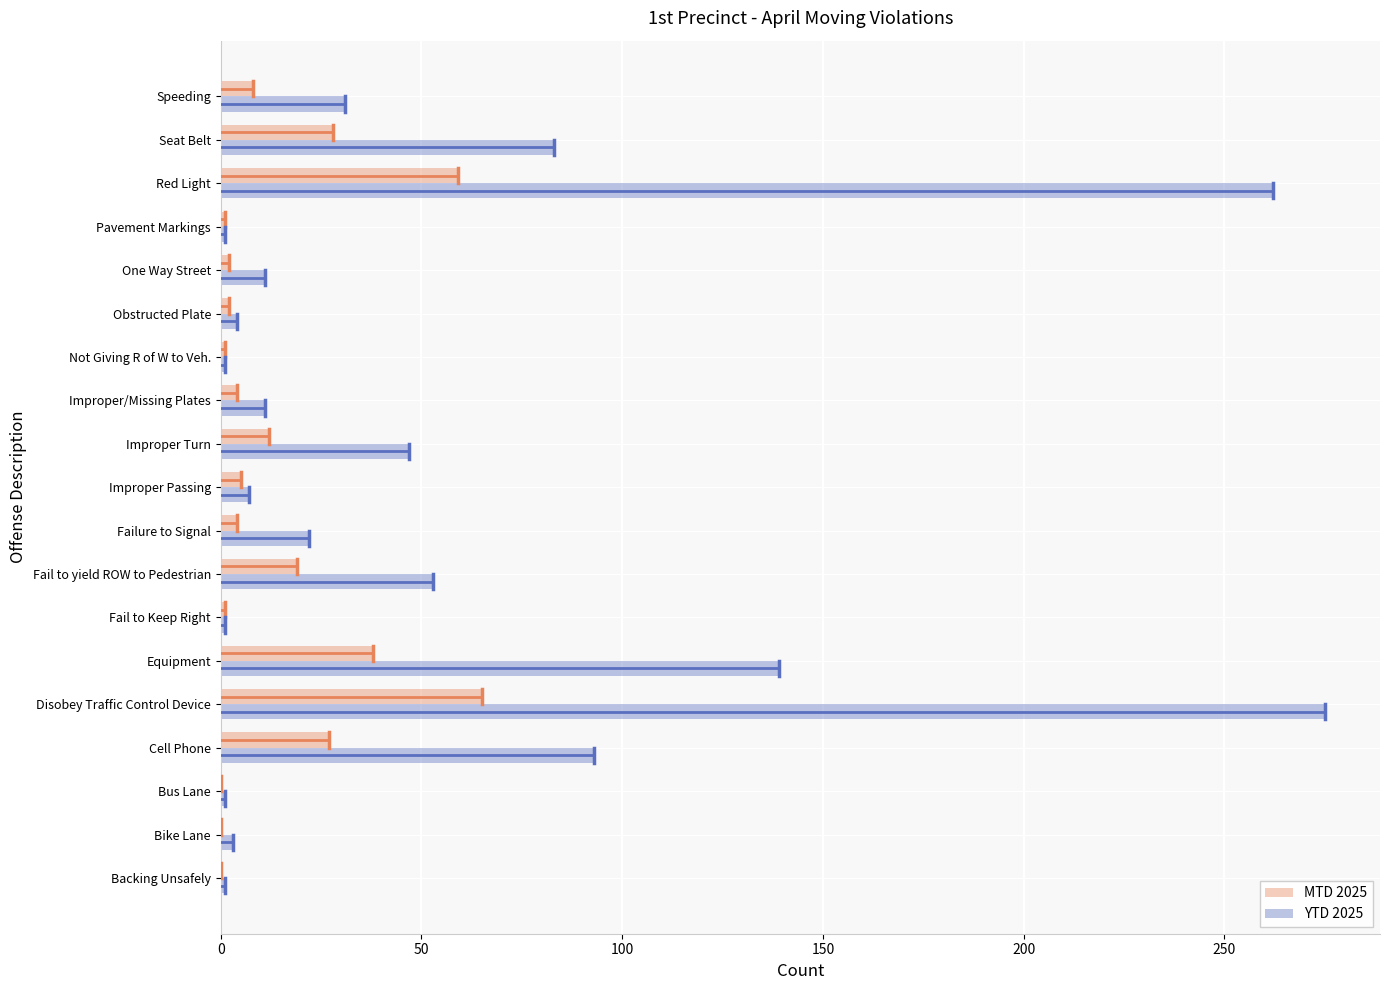

Which category has the highest value in the YTD 2025 series?

Disobey Traffic Control Device